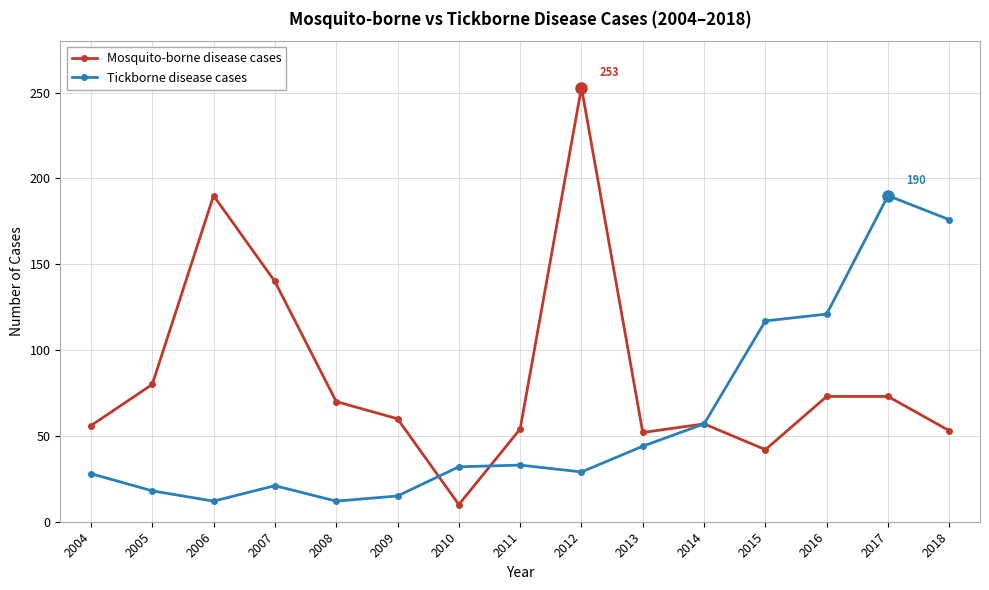

At which category does Mosquito-borne disease cases reach its first local peak?

2006